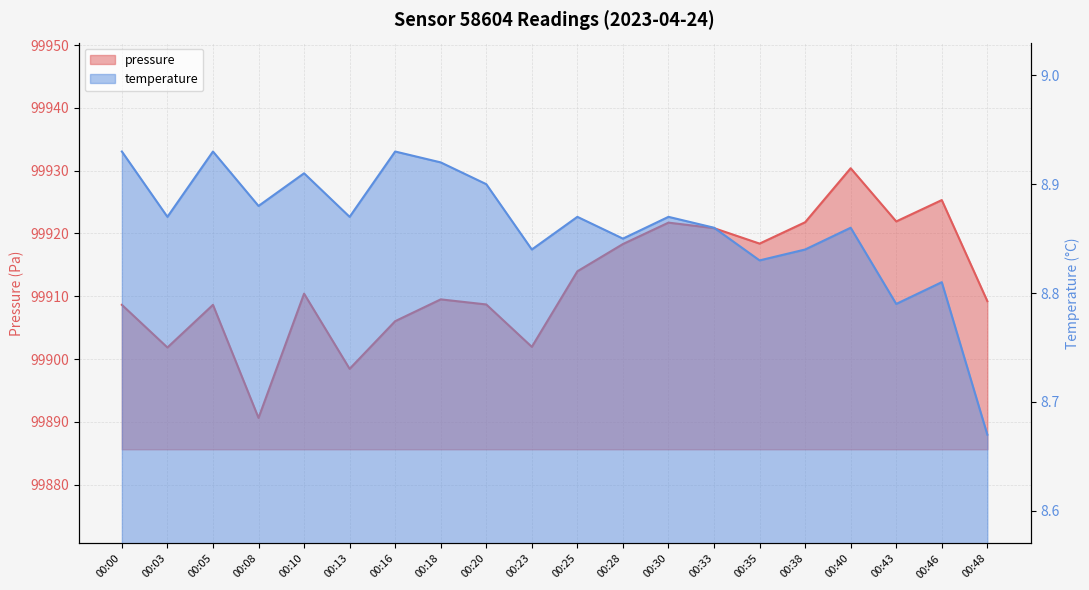

Reading right to left, what are all the values shown in this chart?

pressure: 99909.2	99925.3	99921.9	99930.4	99921.8	99918.4	99920.8	99921.7	99918.3	99914.0	99901.9	99908.7	99909.5	99906.0	99898.4	99910.4	99890.6	99908.6	99901.8	99908.6
temperature: 8.7	8.8	8.8	8.9	8.8	8.8	8.9	8.9	8.8	8.9	8.8	8.9	8.9	8.9	8.9	8.9	8.9	8.9	8.9	8.9